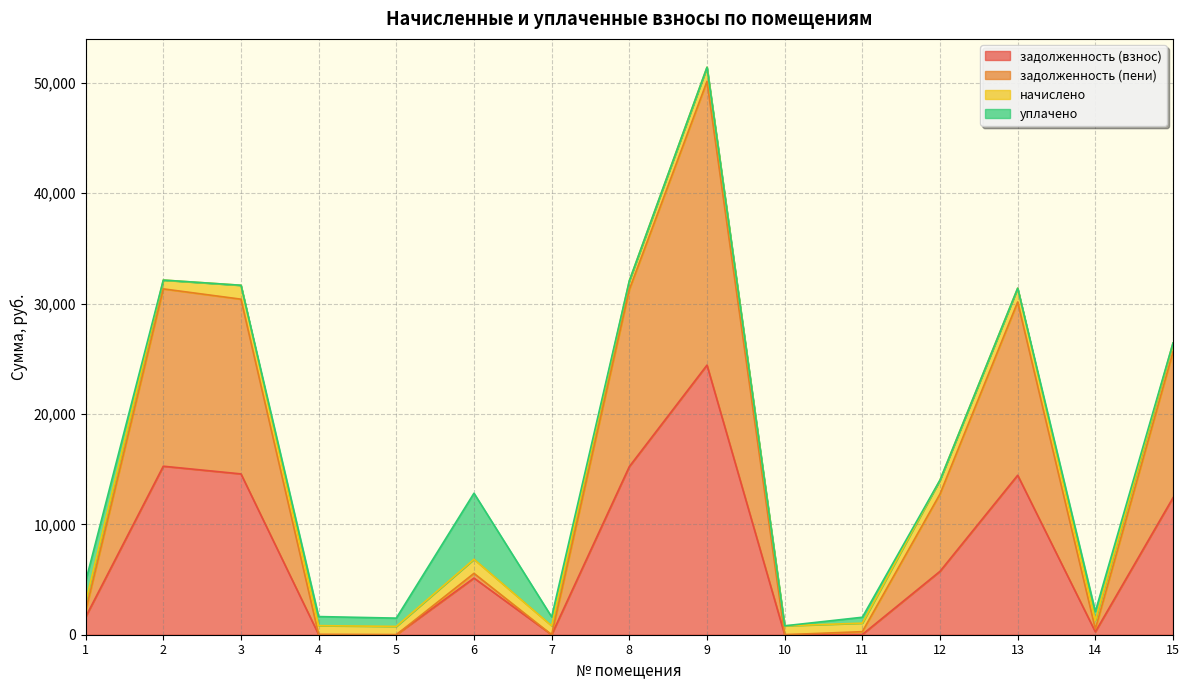

At which category does задолженность (взнос) reach its first local peak?

2